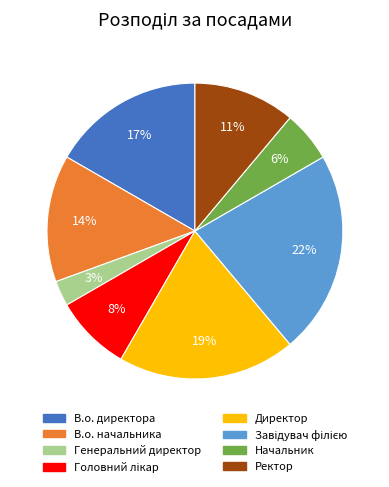

True or false: Директор accounts for 30% of the total.

False